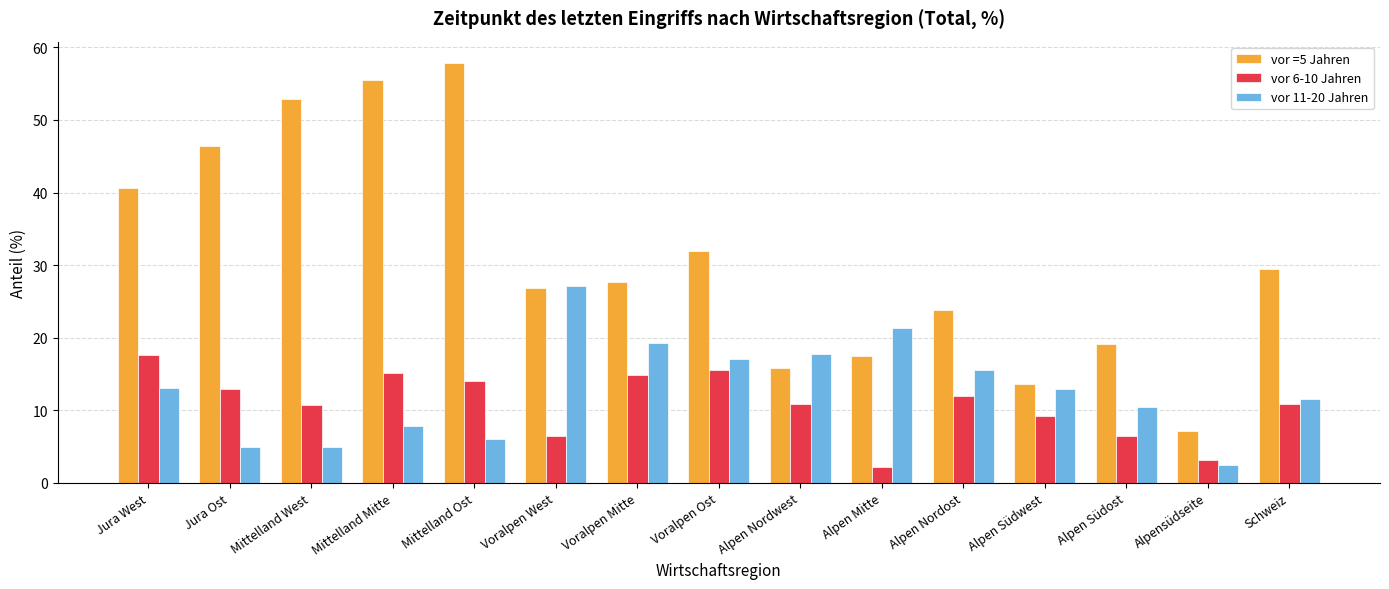

How many groups of bars are there?

15